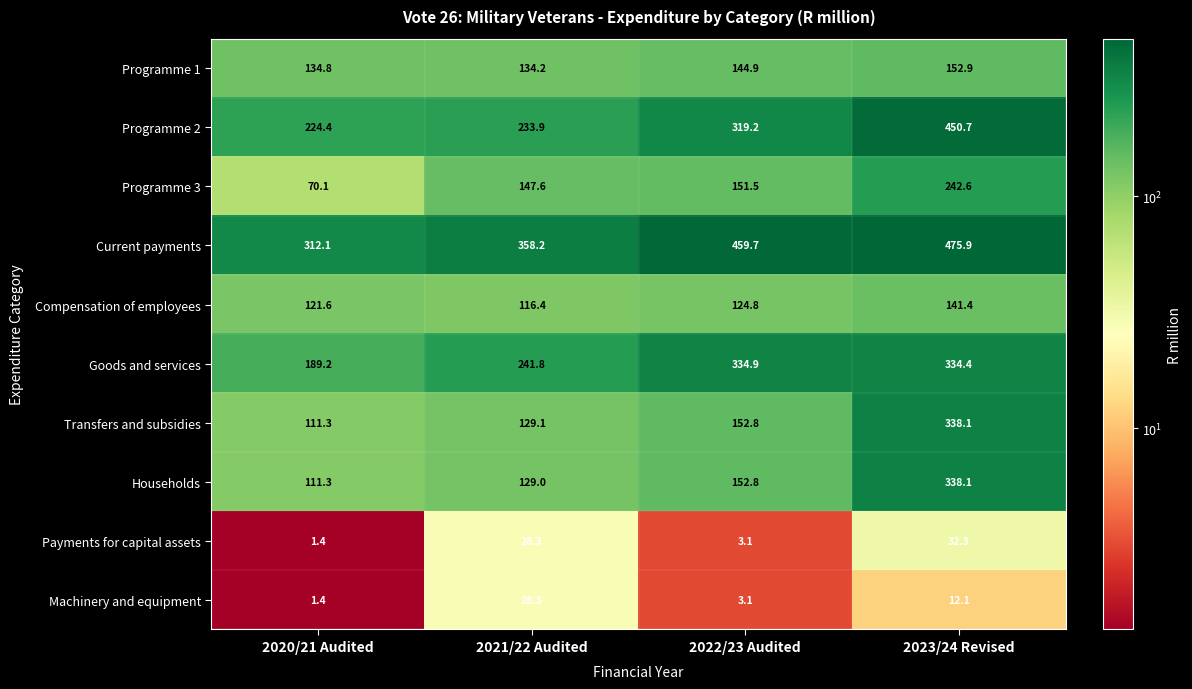

At which category is the sum across all series the highest?

2023/24 Revised